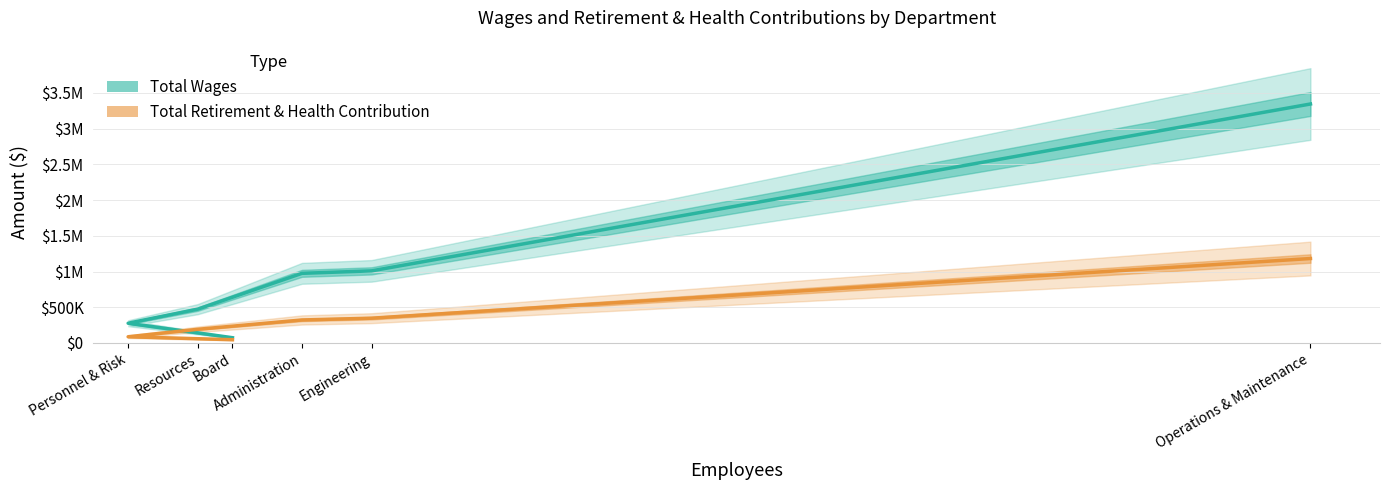

True or false: Total Retirement & Health Contribution and Total Wages cross at least once.

False